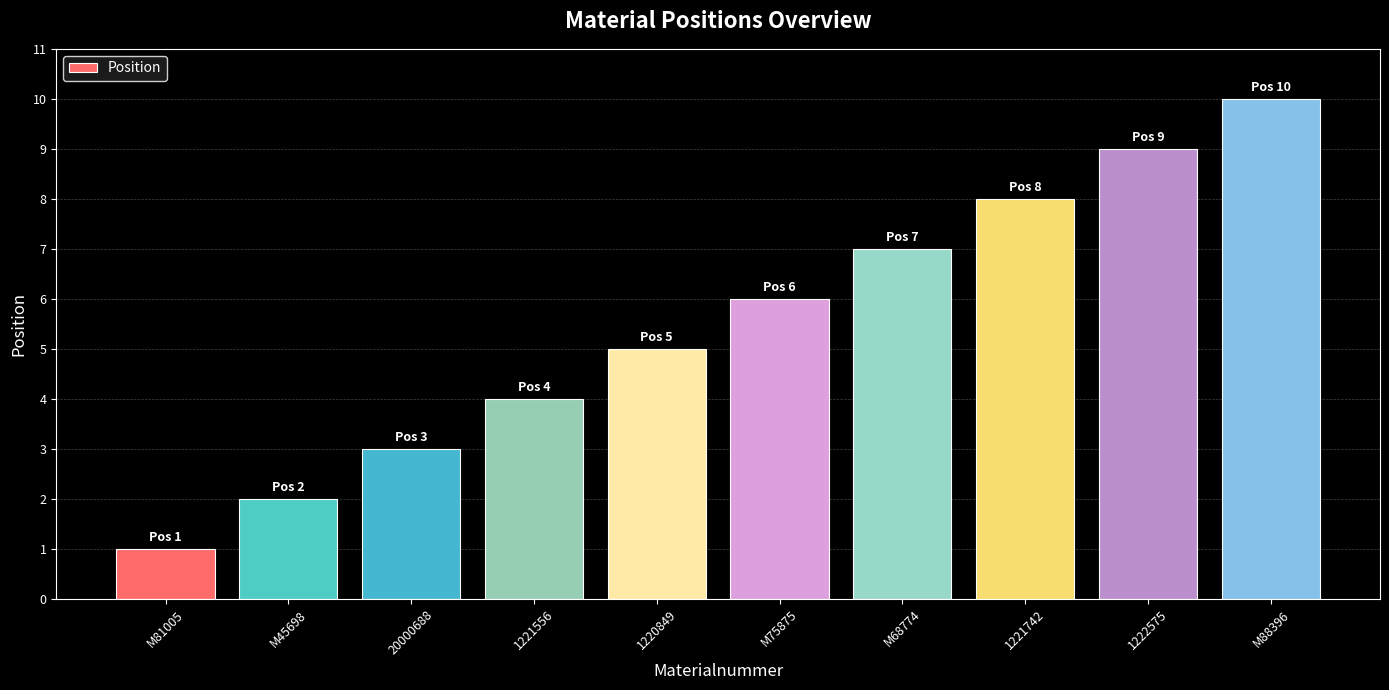

Is it true that the value at 1221556 is 1?

False